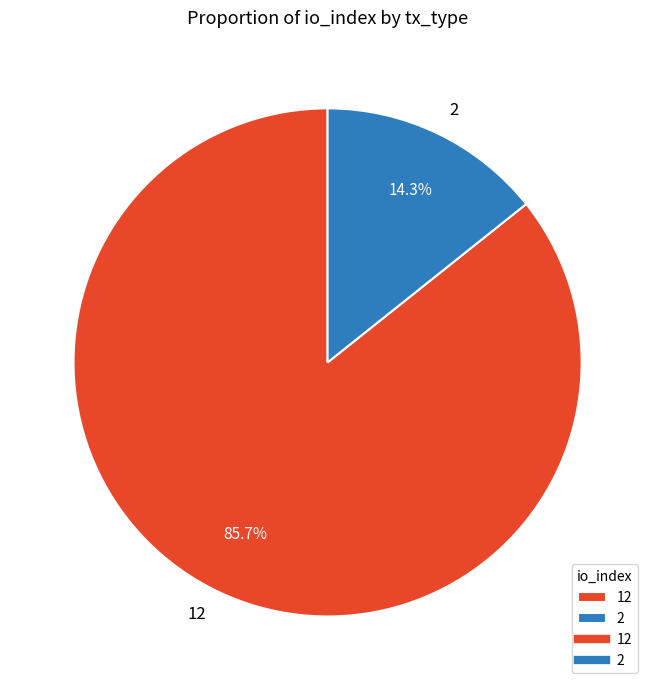

Which has a higher value, 12 or 2?

12